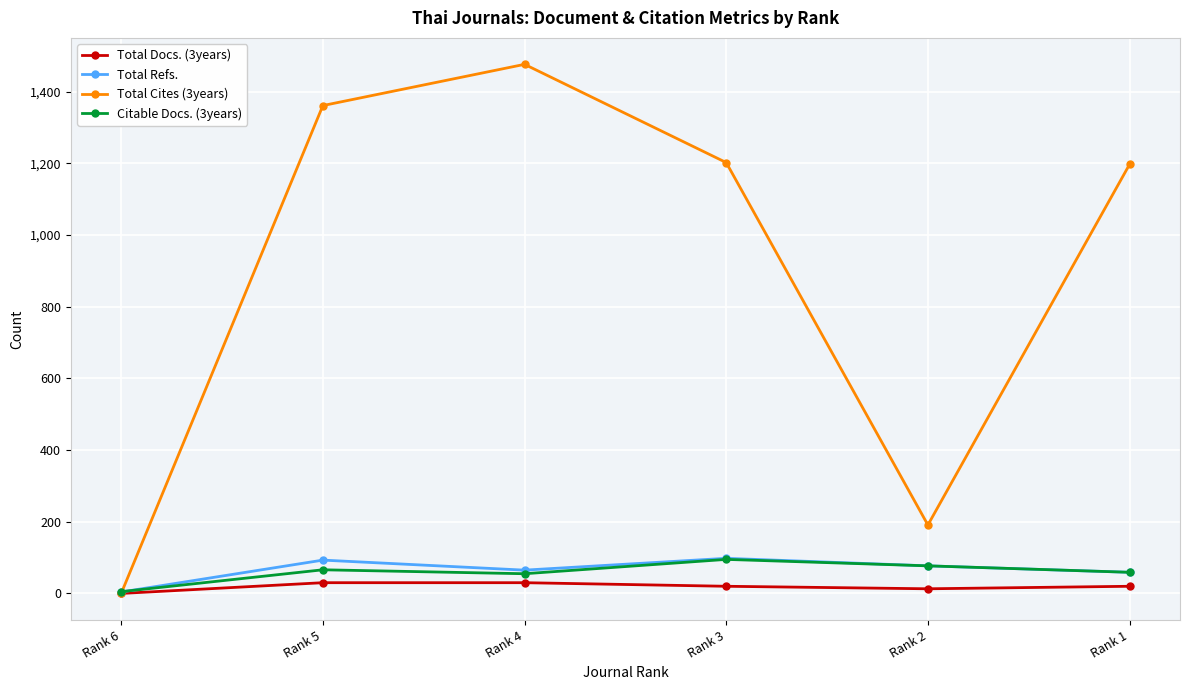

What is the maximum value shown in the chart?

1476